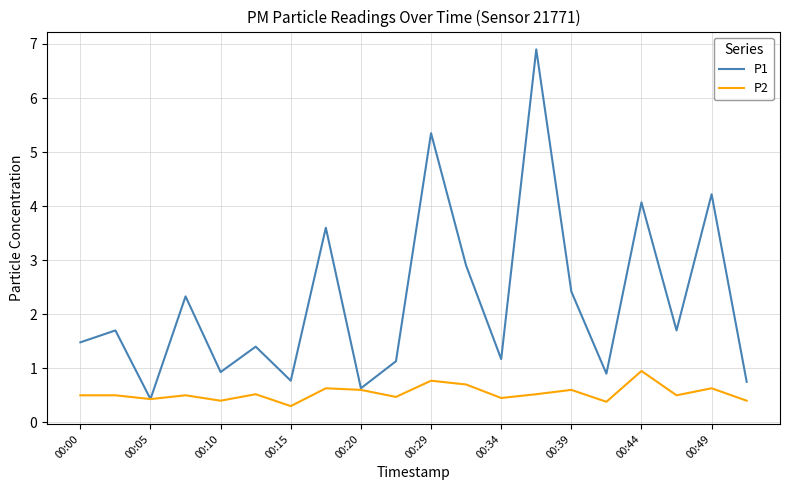

List the series in order of their peak value, highest first.

P1, P2